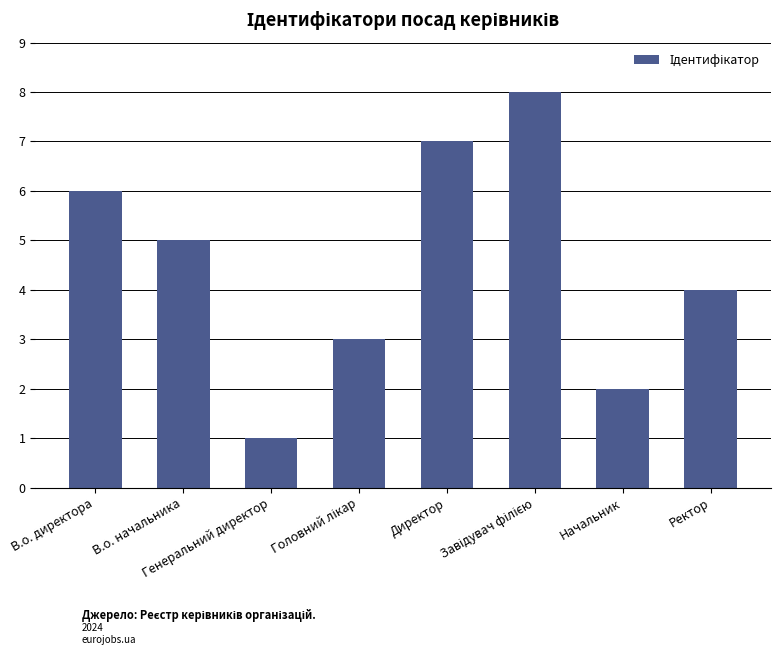

What is the greatest value displayed?

8